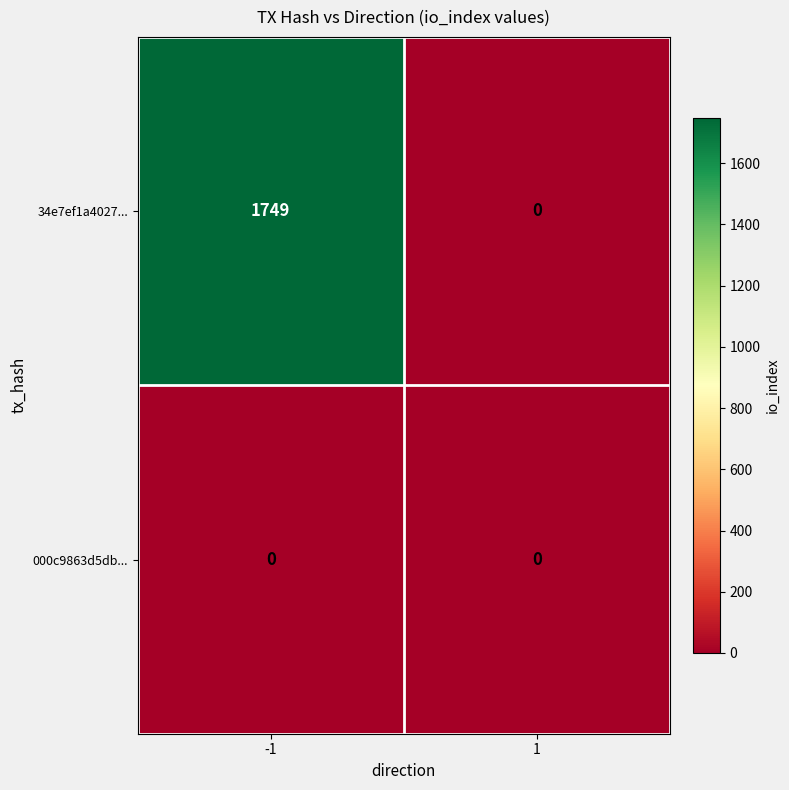

What is the greatest value displayed?

1749